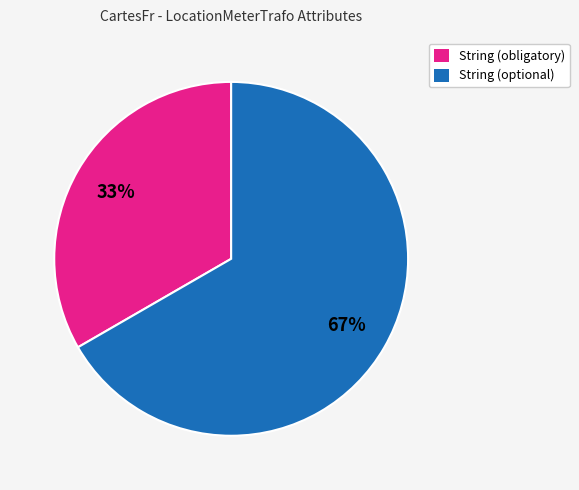

How many slices are in this pie chart?

2